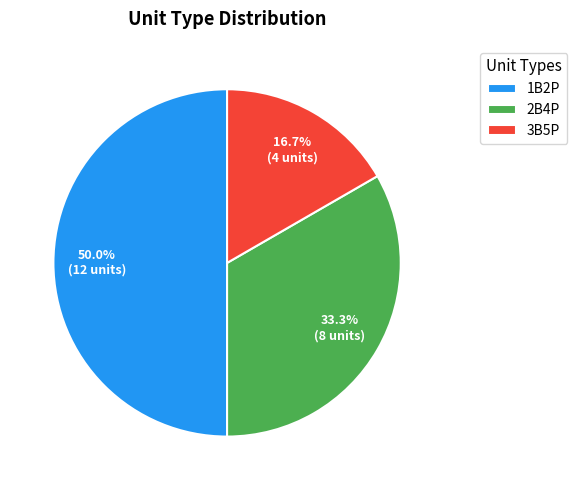

Which slice is the smallest?

3B5P